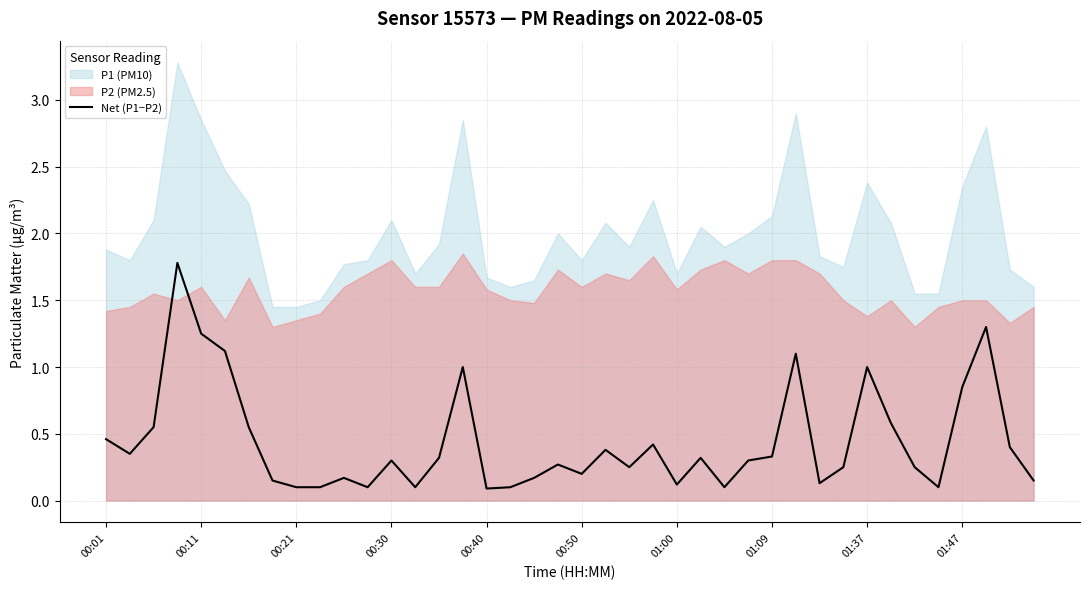

What is the maximum value for Net (P1−P2)?

1.8